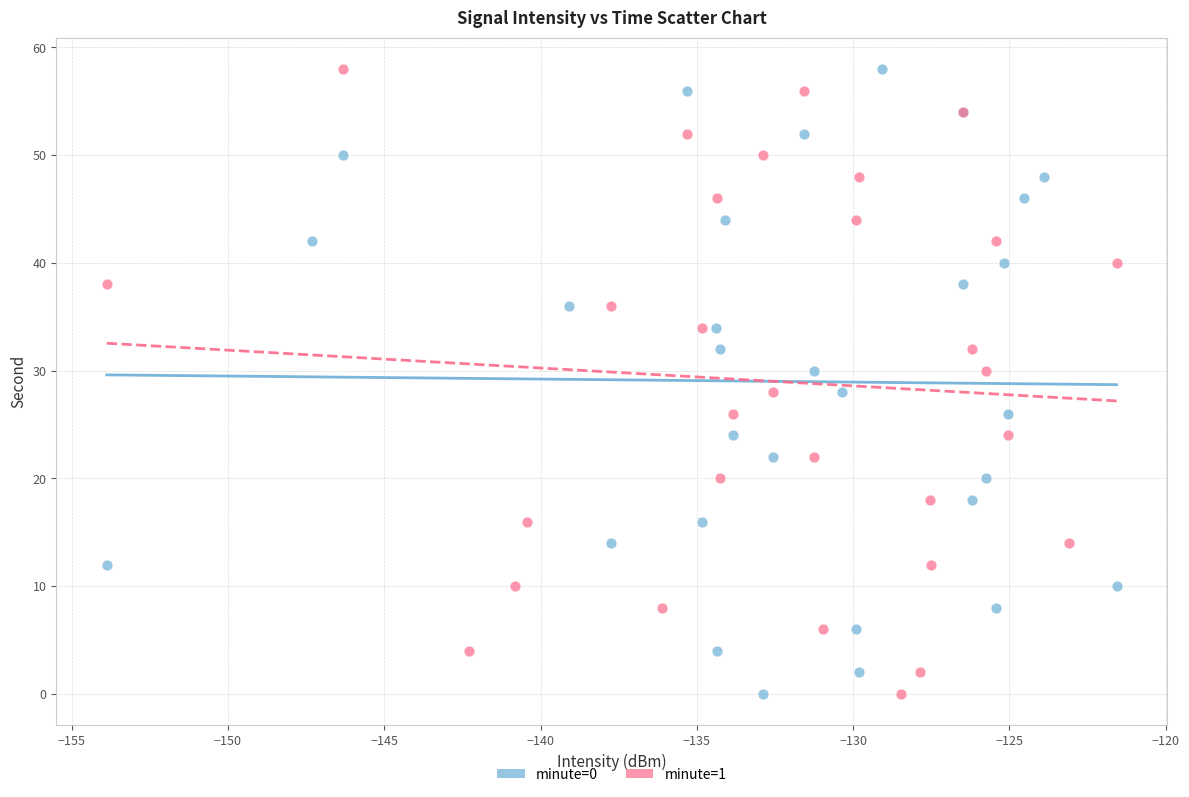

What are all the series names shown in the legend?

minute=0, minute=1